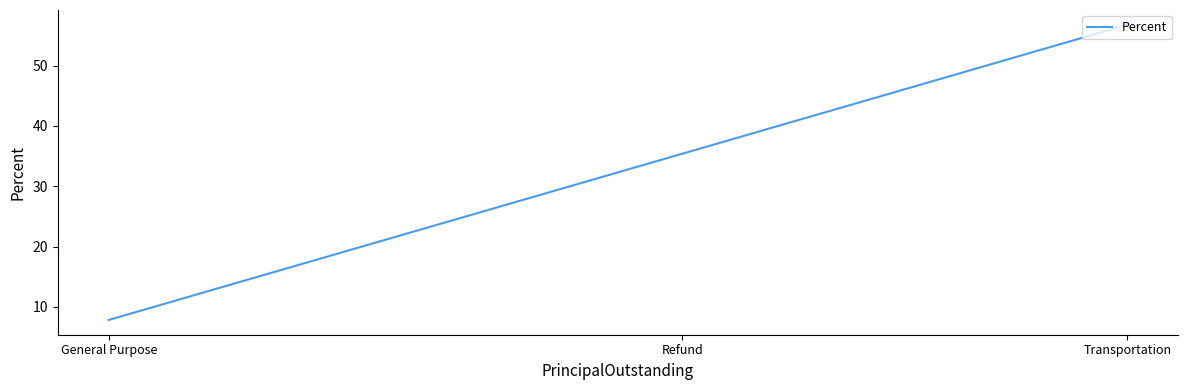

Reading right to left, transcribe all the data shown in this chart.

General Purpose=7.8	Refund=35.4	Transportation=56.8